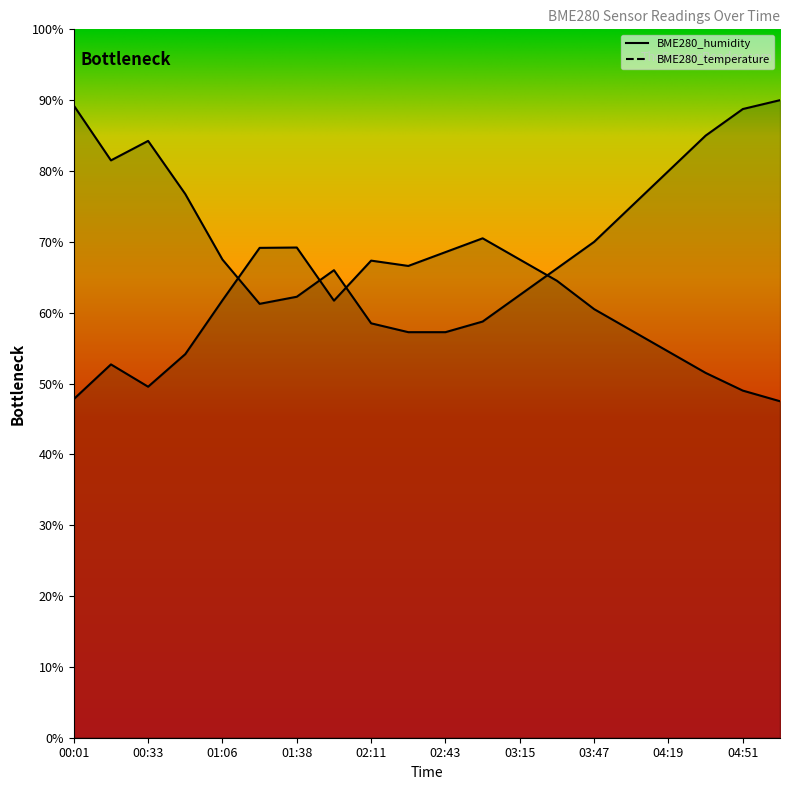

What is the highest value of the BME280_temperature series?

90.0